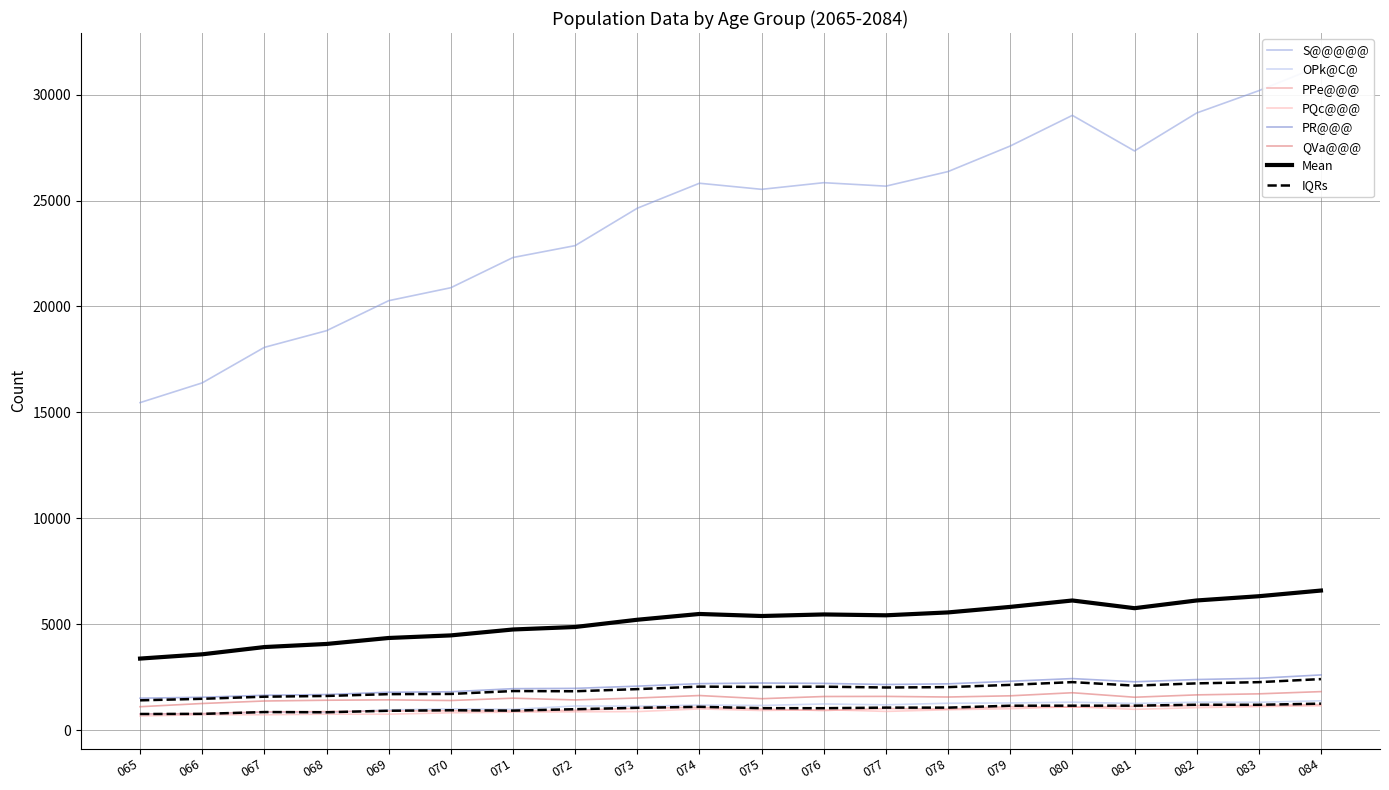

How many interior local valleys does the PR@@@ series have?

2